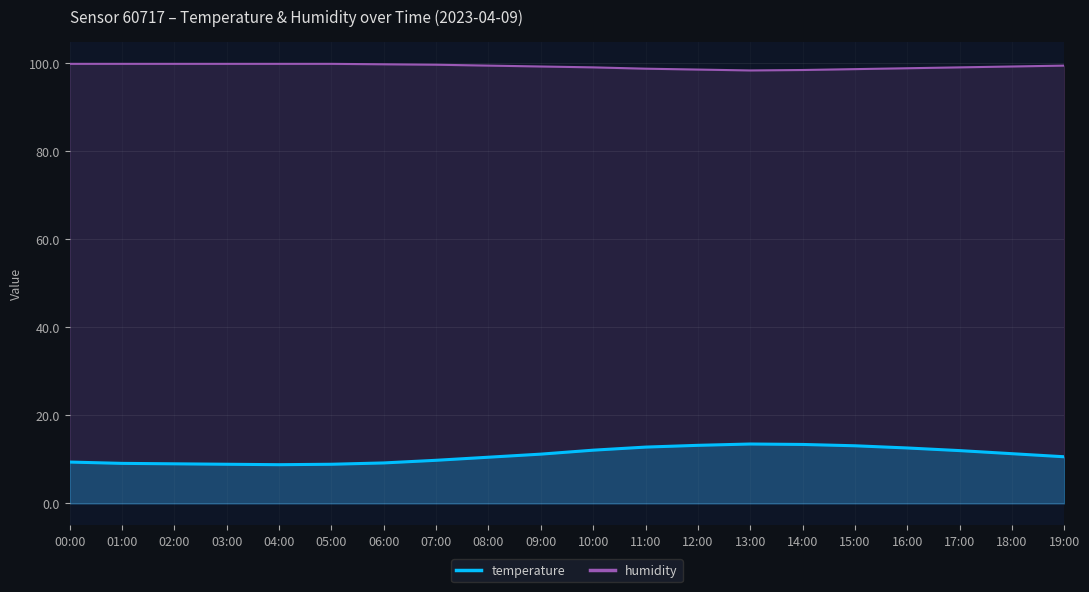

Which series has the largest total across all categories?

humidity